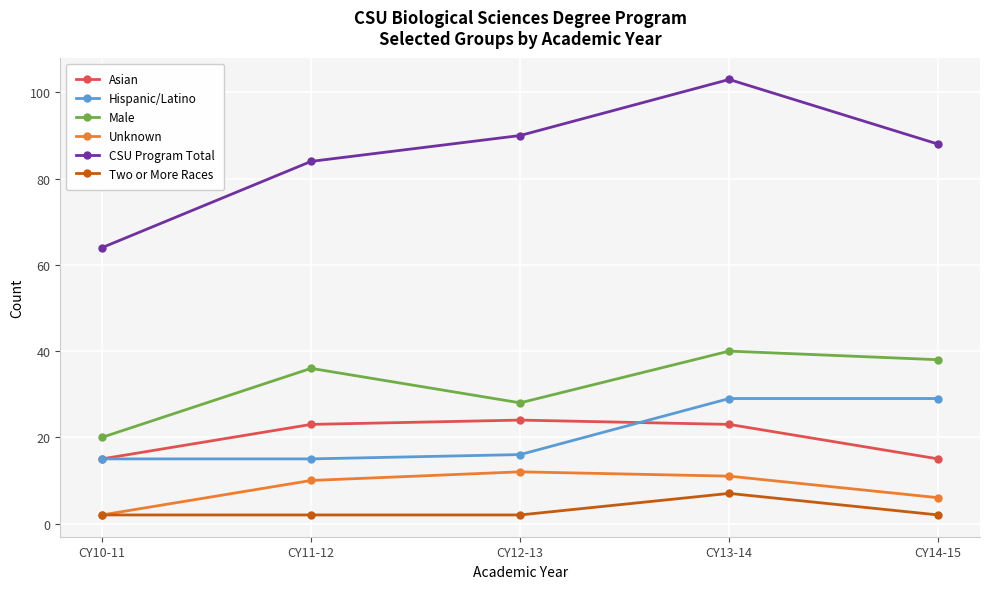

The value of Hispanic/Latino at CY14-15 is 45. True or false?

False